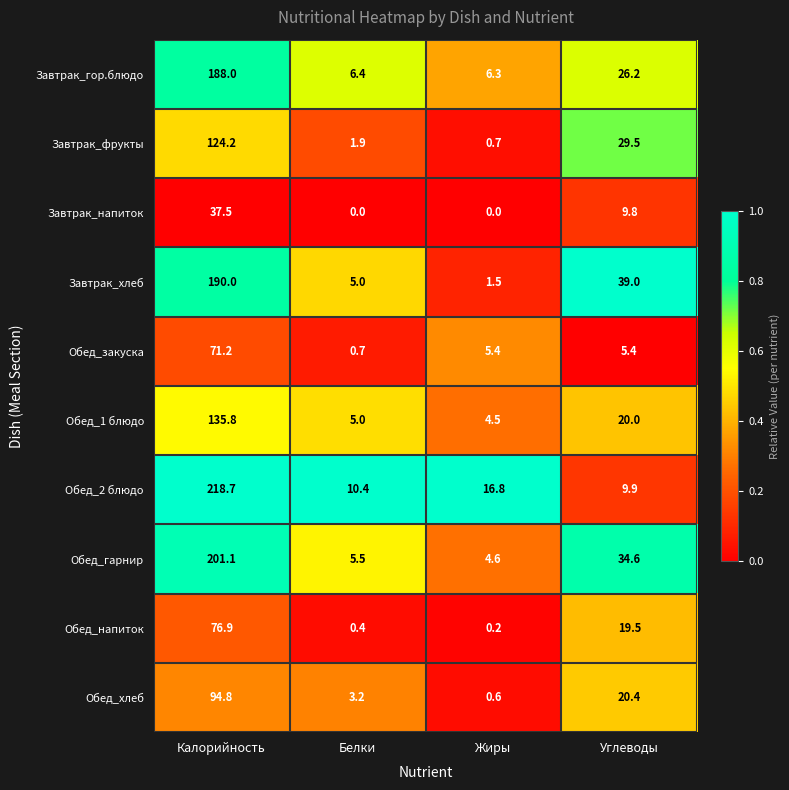

What is the maximum value shown in the chart?

218.7